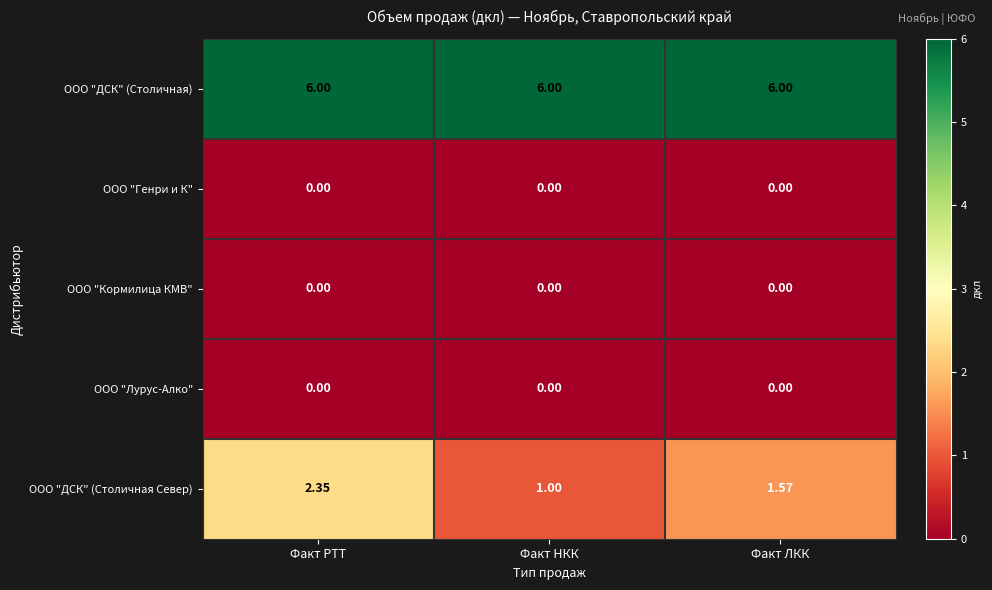

Which series has the largest total across all categories?

ООО "ДСК" (Столичная)